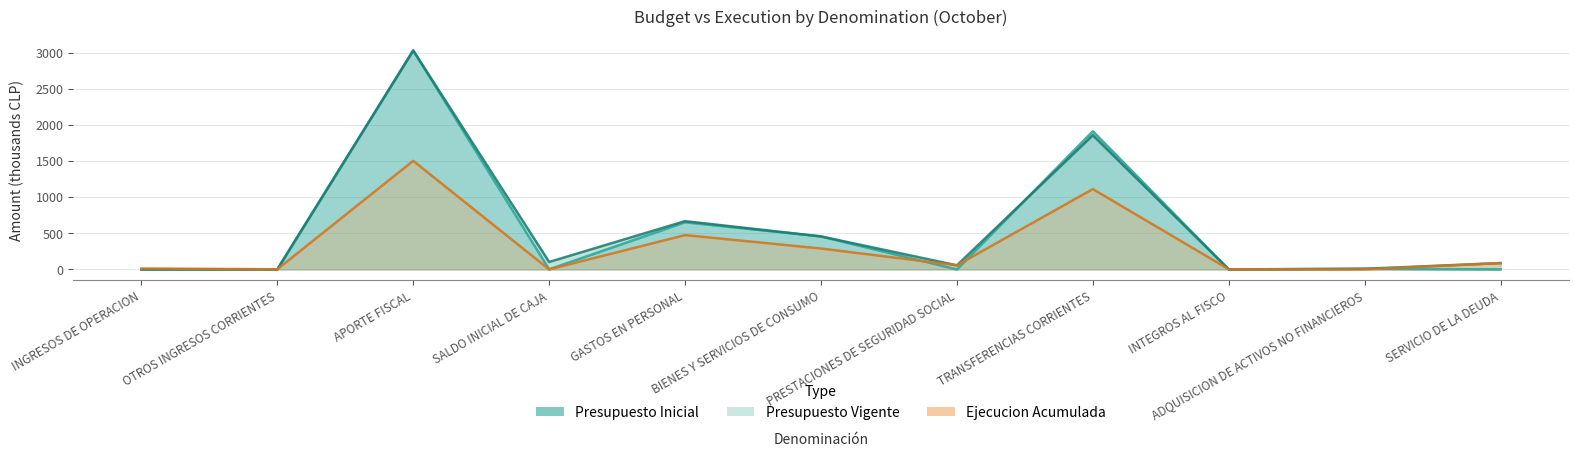

What is the highest value of the Ejecucion Acumulada series?

1501.1